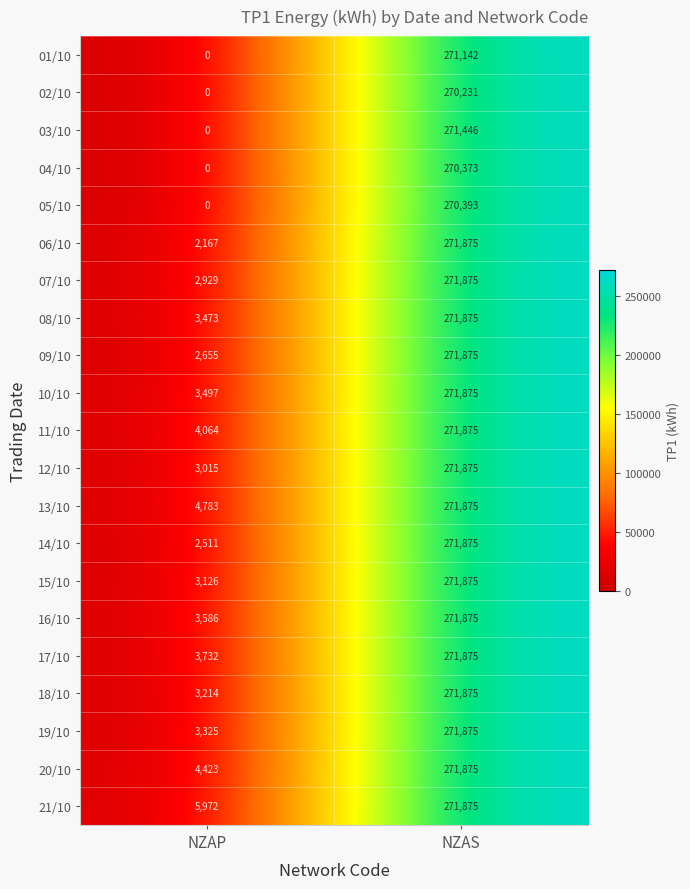

What value does the 07/10 series have at NZAP, to the nearest 100?

2900